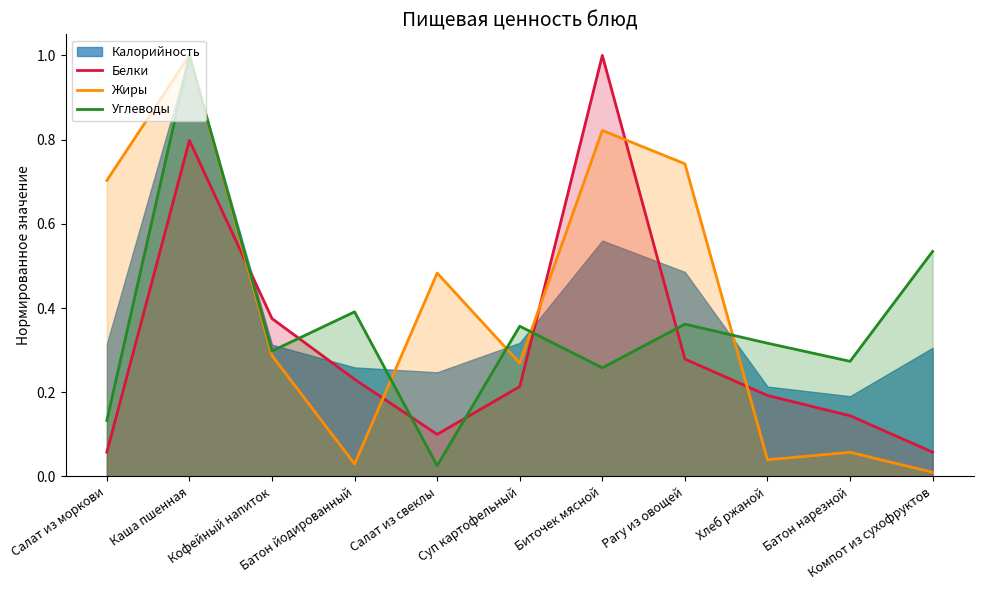

What is the highest value of the Жиры series?

1.0